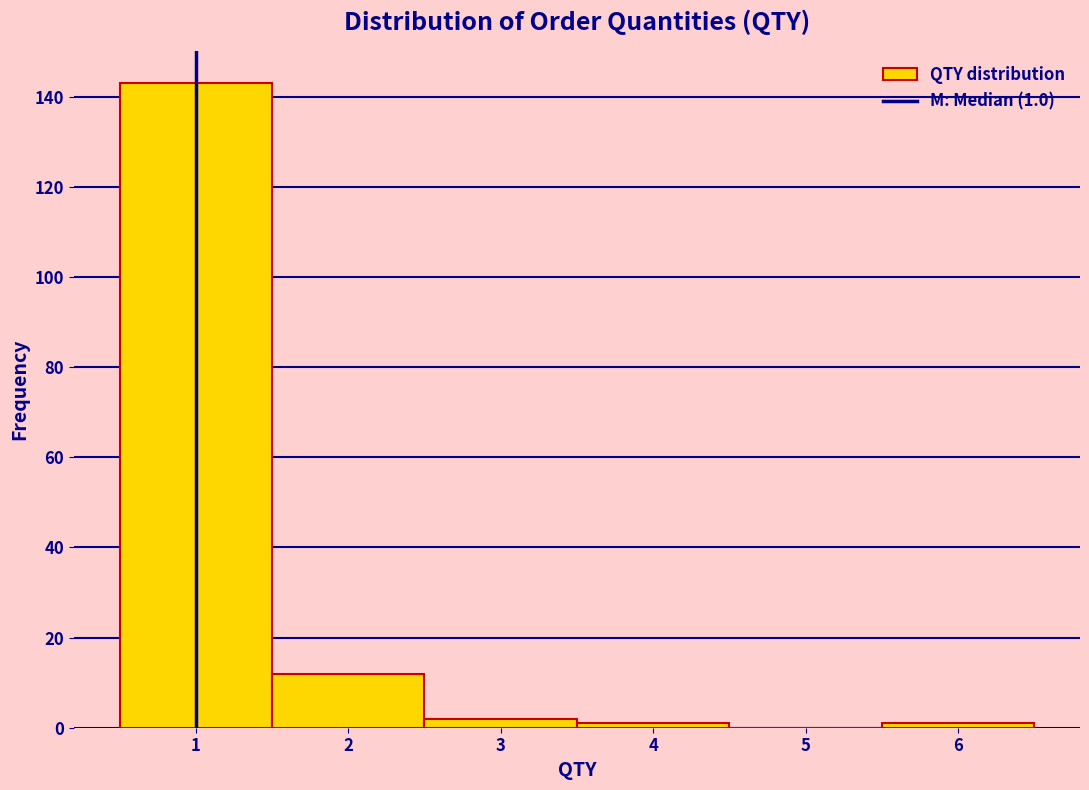

Which range on the x-axis has the tallest bar?

0.5 to 1.5